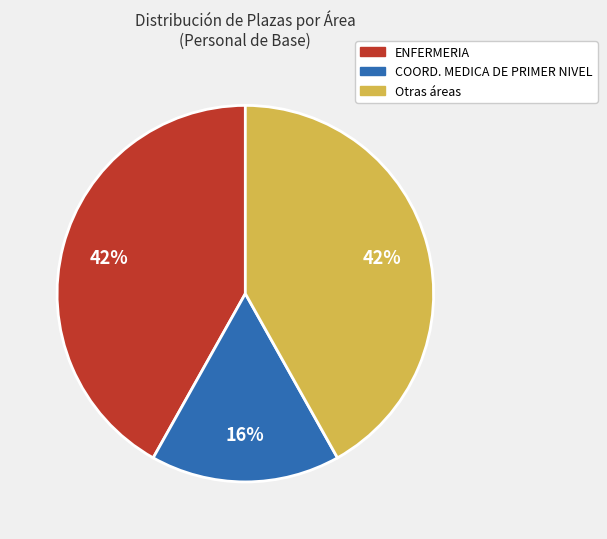

Approximately how many times larger is the value at COORD. MEDICA DE PRIMER NIVEL compared to Otras áreas?

0.4